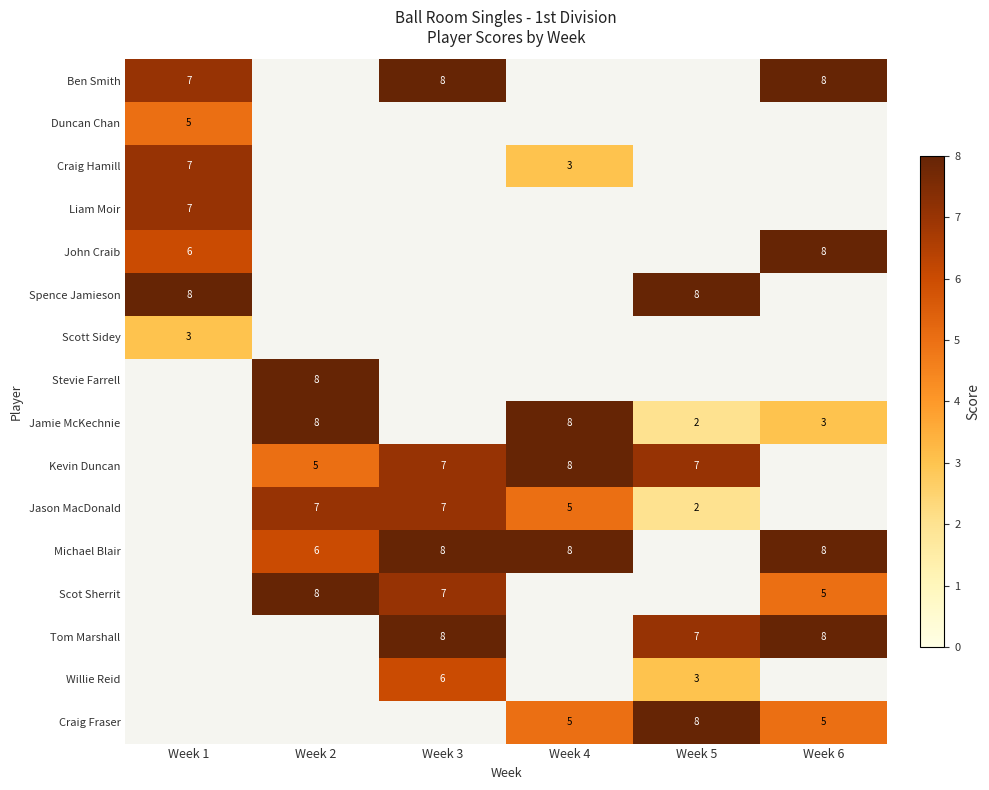

Is it true that Jamie McKechnie equals 3 at Week 5?

False